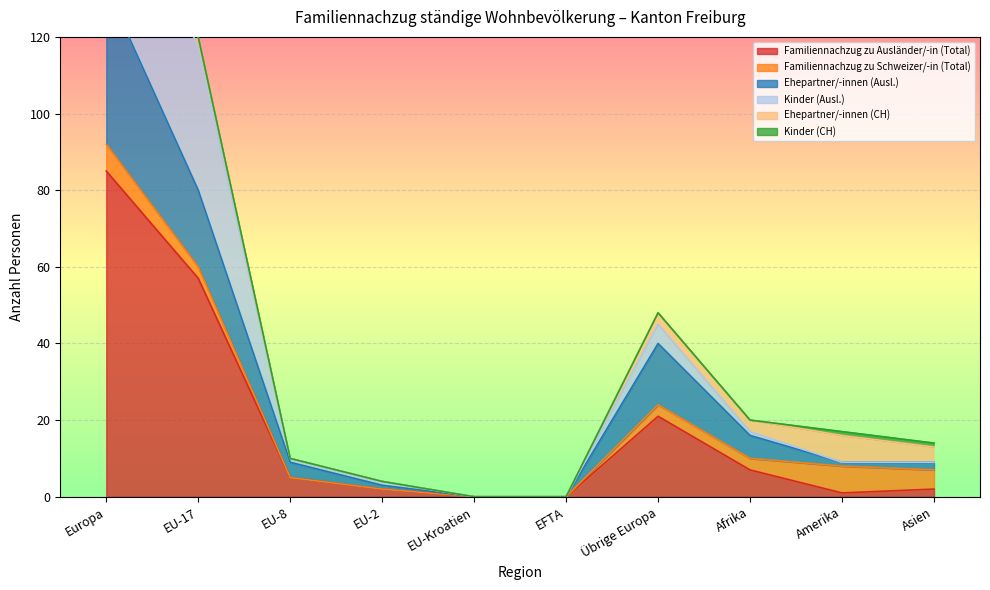

What is the difference between the maximum and second lowest values in the Familiennachzug zu Ausländer/-in (Total) series?

85